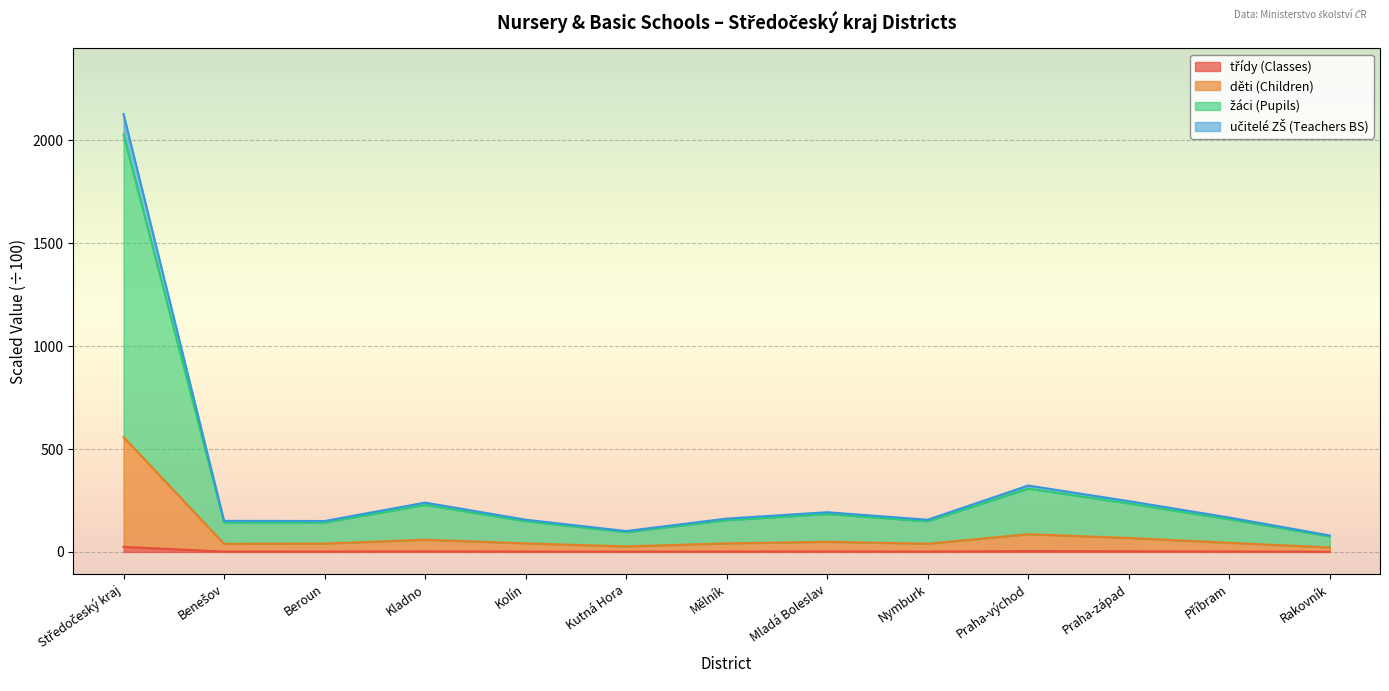

True or false: žáci (Pupils) and děti (Children) intersect in this chart.

False